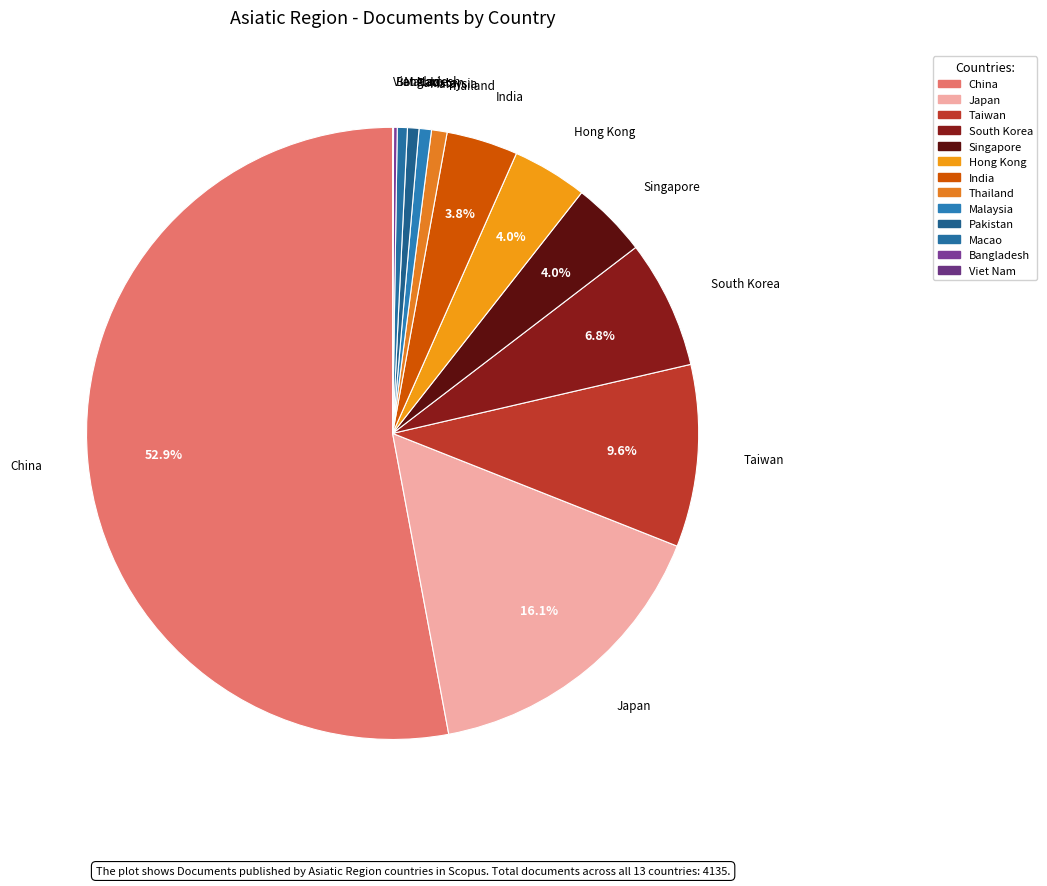

What is the ratio of the value at Japan to the value at Singapore?

4.0